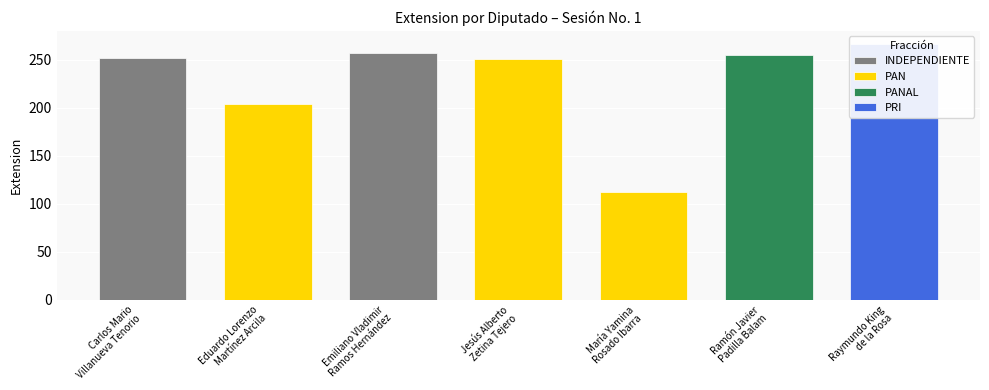

Rank the categories by value from lowest to highest.

PAN, PAN, PAN, INDEPENDIENTE, PANAL, INDEPENDIENTE, PRI